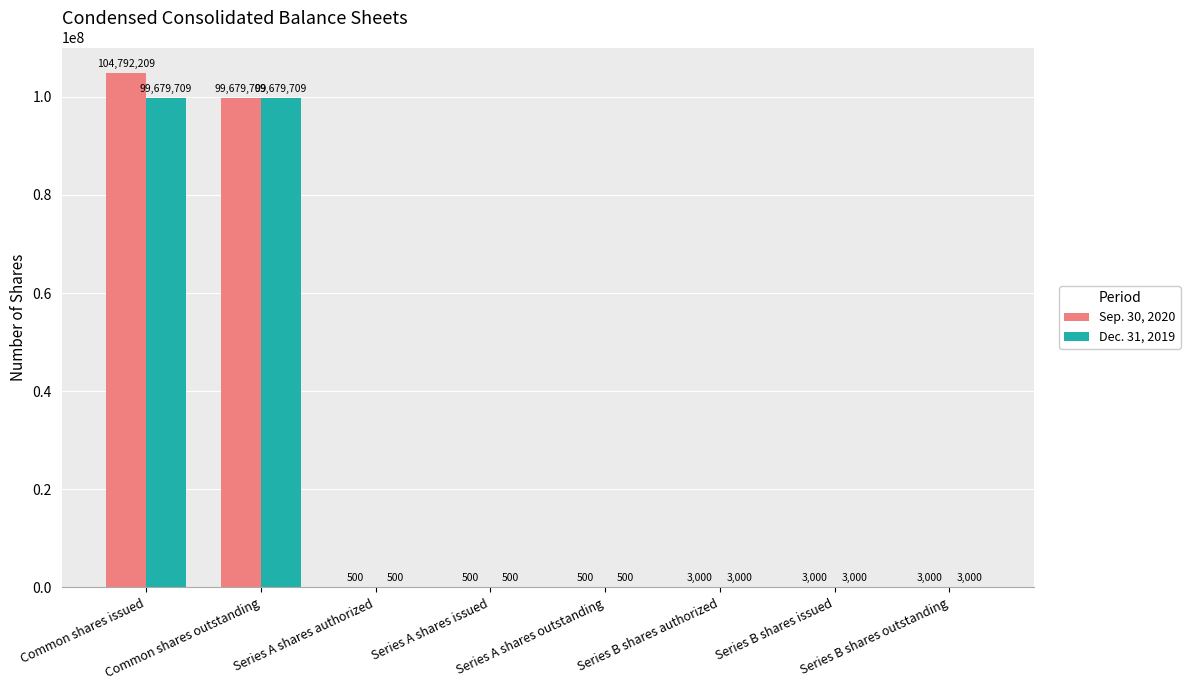

The value of Dec. 31, 2019 at Common shares issued is 26746529. True or false?

False